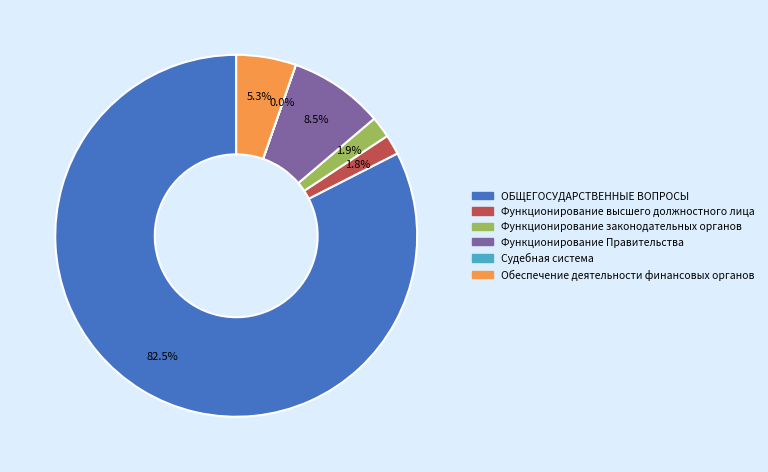

Which slice represents more than half of the pie?

ОБЩЕГОСУДАРСТВЕННЫЕ ВОПРОСЫ